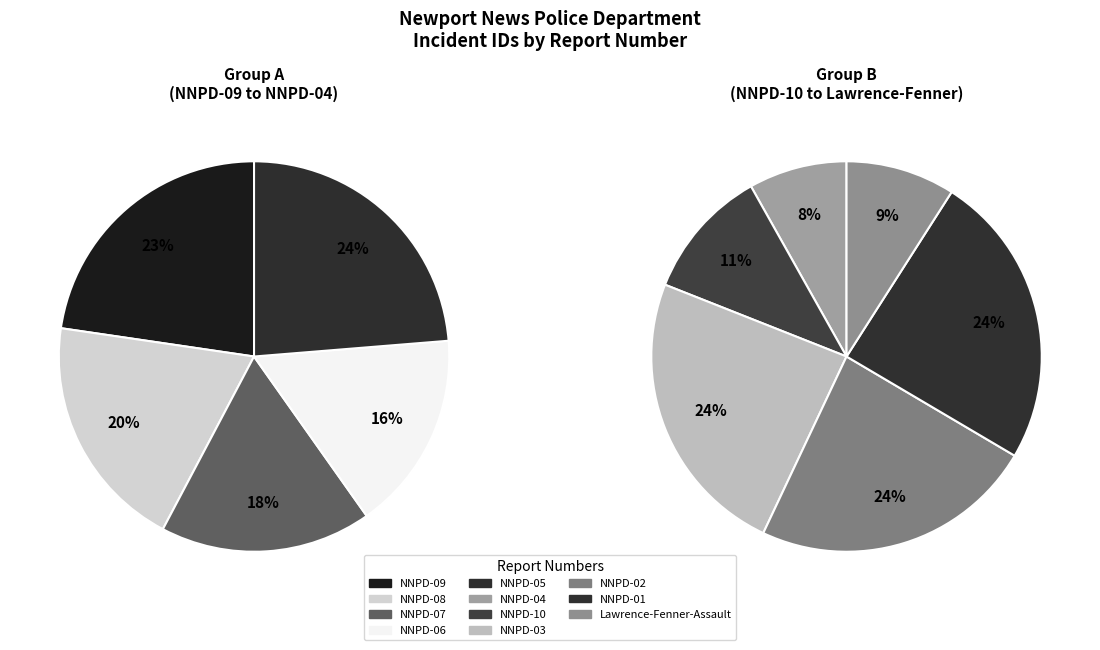

How much of the chart is everything except NNPD-10?

92.5%